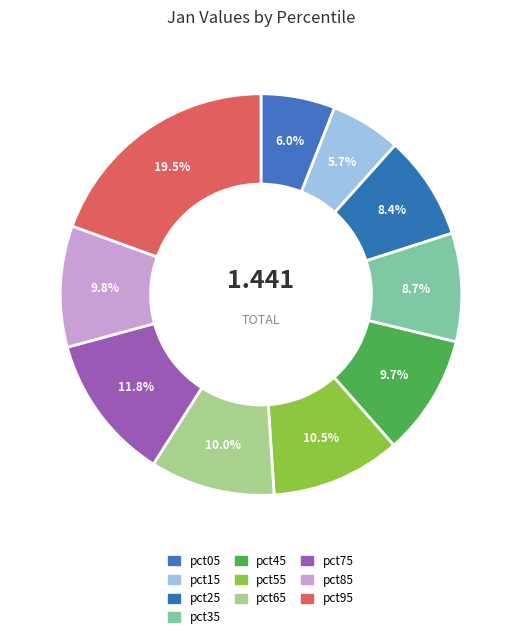

Is it true that pct35 is 9% of the pie?

True